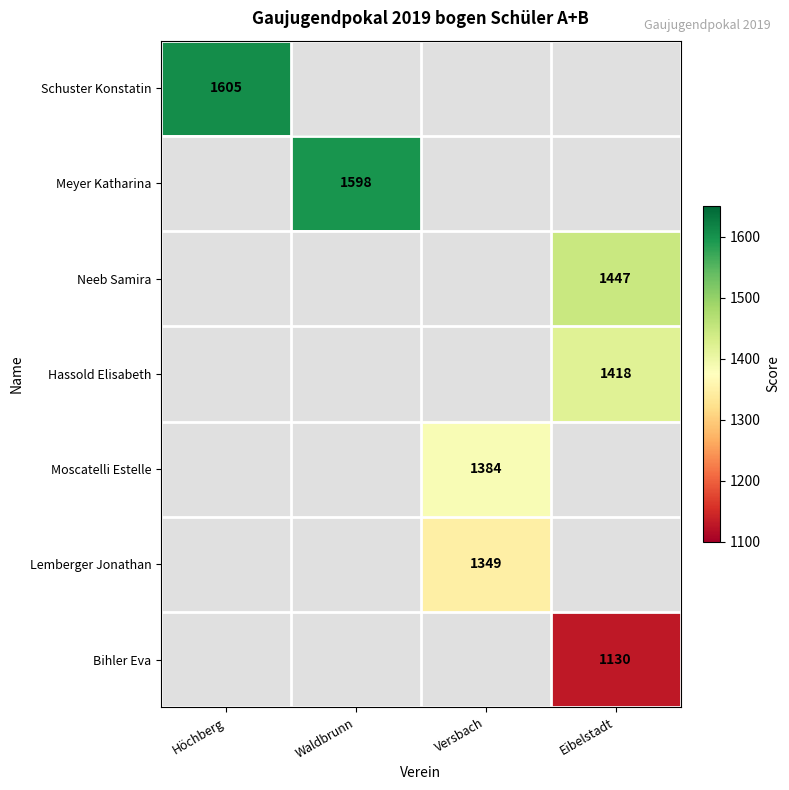

Is it true that Moscatelli Estelle equals 2292 at Versbach?

False